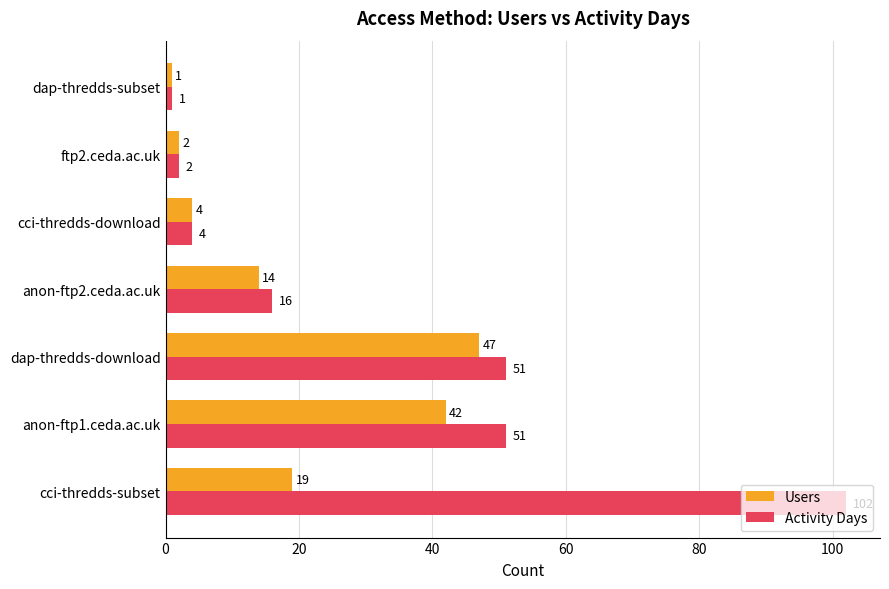

What is the total value across all series at dap-thredds-download?

98